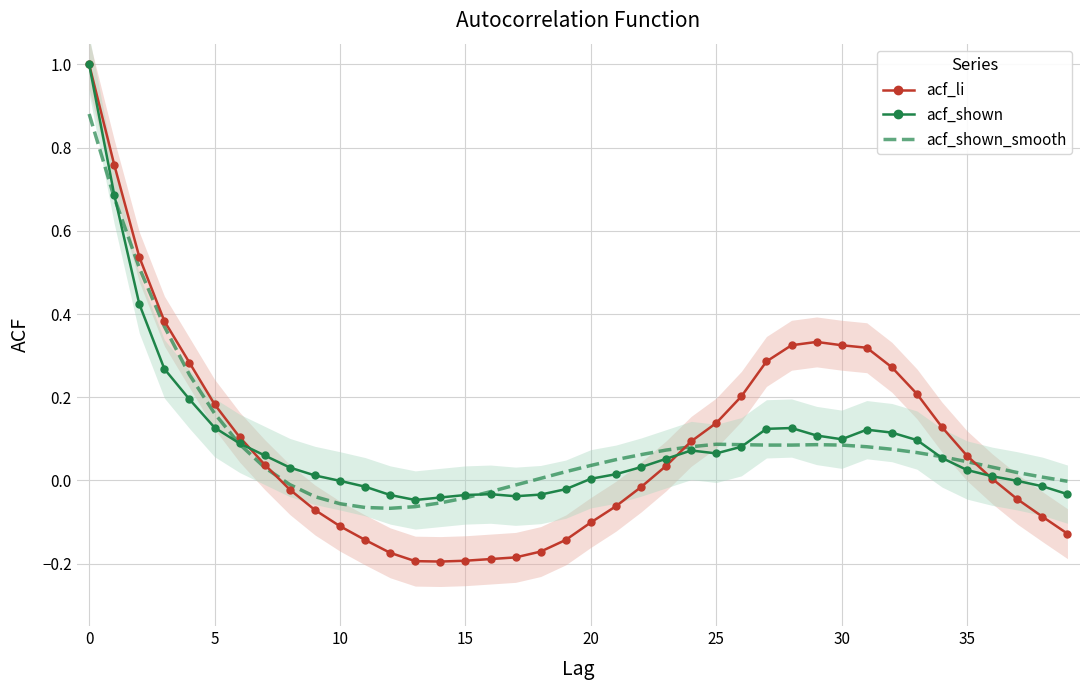

How many series are shown in this chart?

3